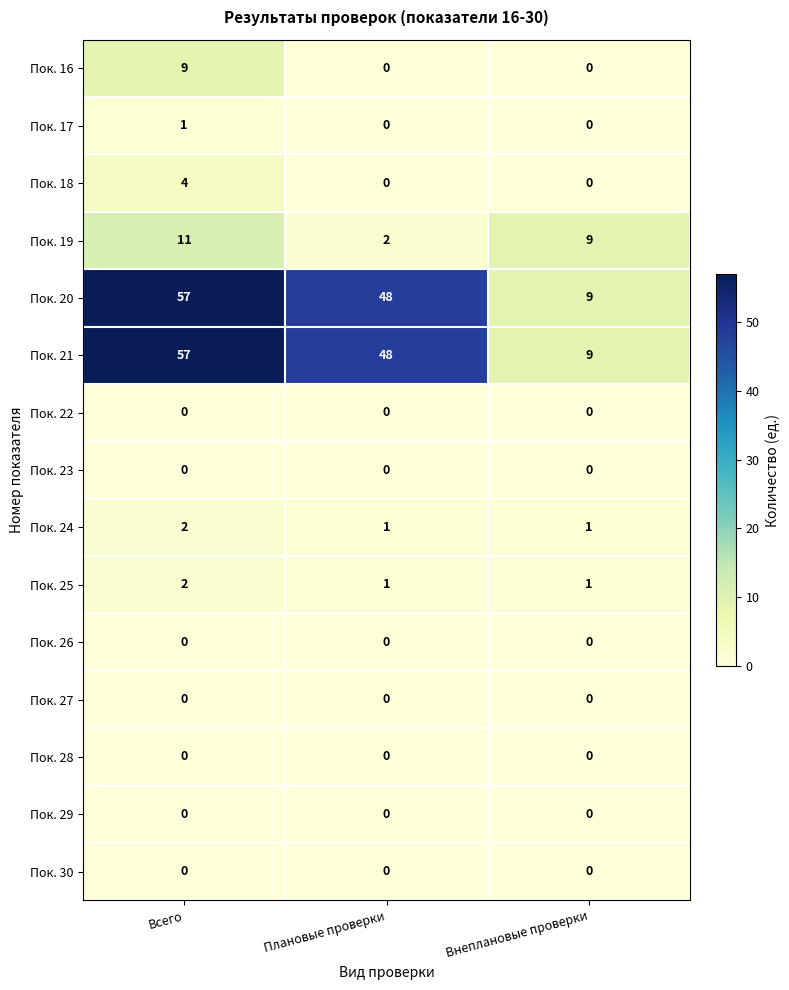

What is the spread (max minus min) of values at Плановые проверки?

48